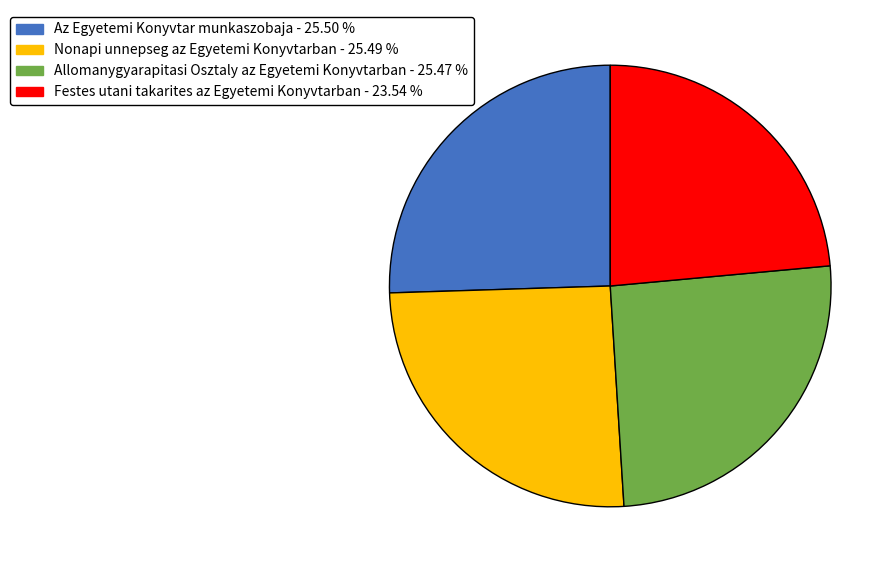

Is there a majority slice in this chart?

No